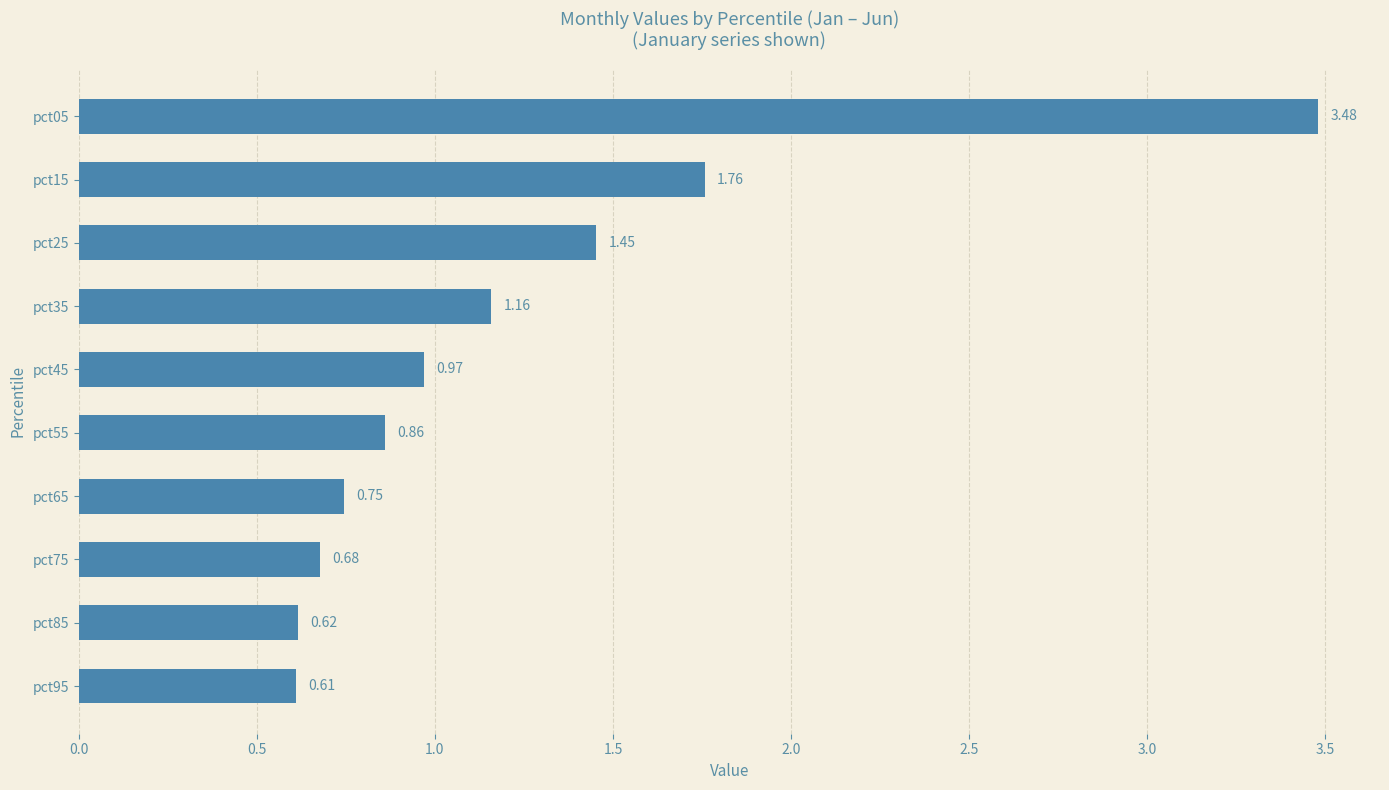

What is the sum of the values at pct25 and pct95?

2.1